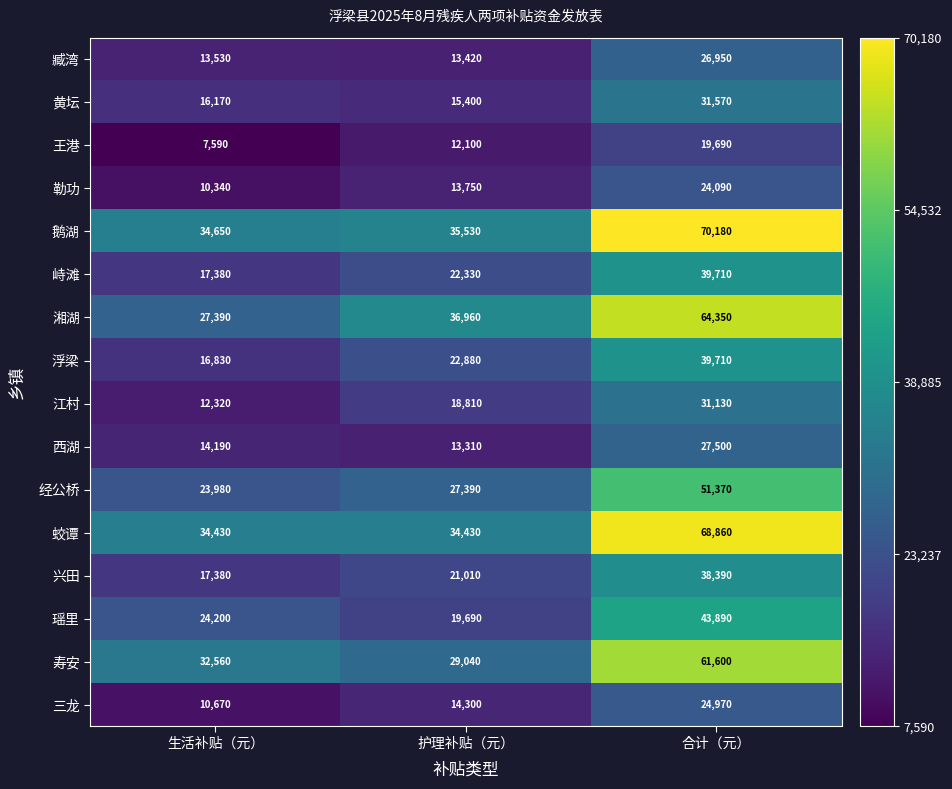

What is the maximum value shown in the chart?

70180